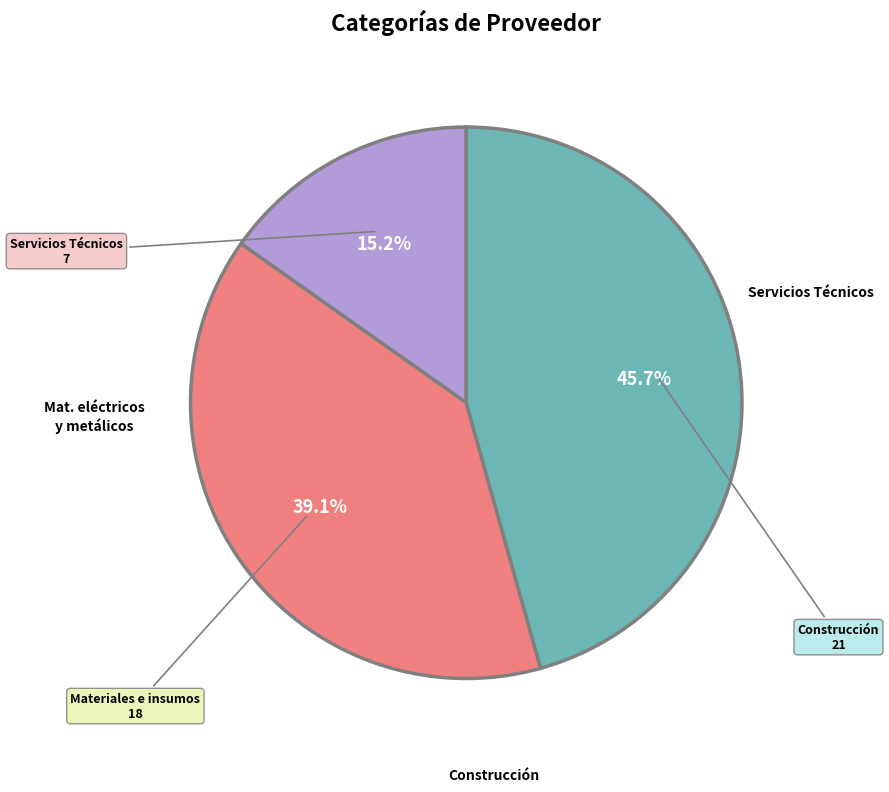

Does any single category account for the majority?

No